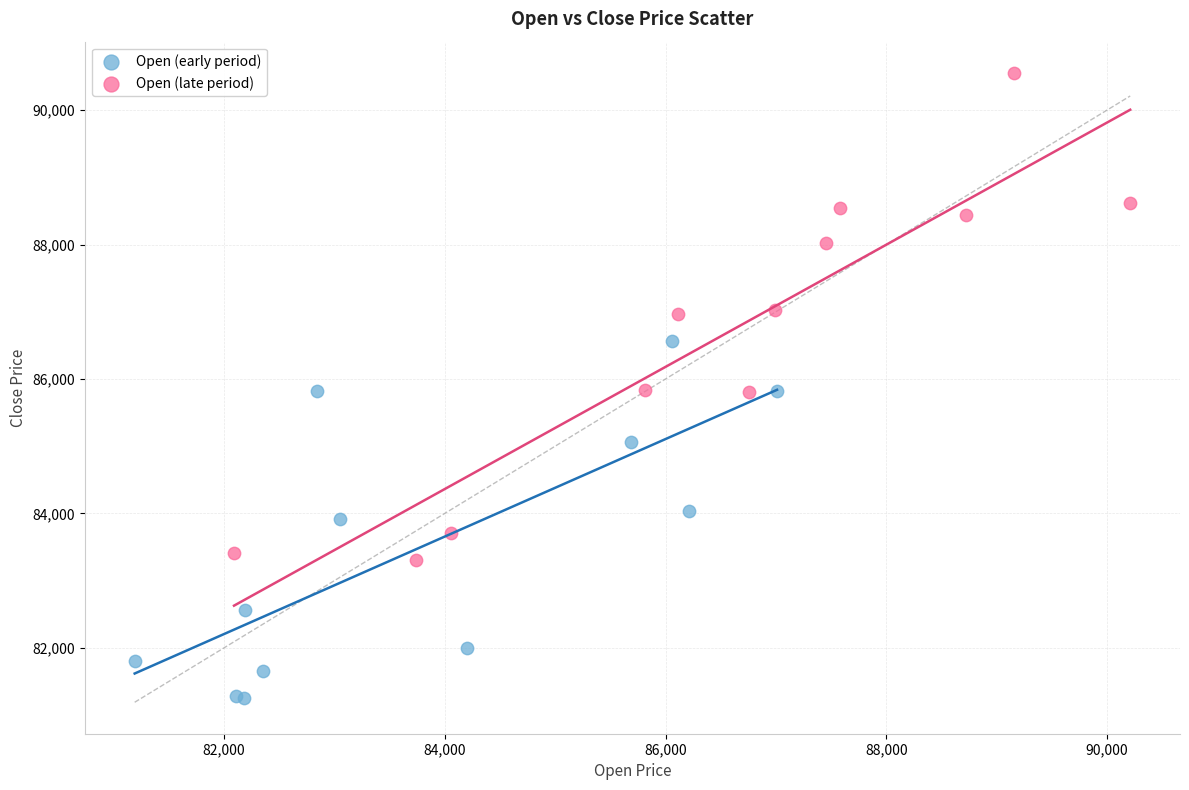

Which series reaches the maximum Y coordinate?

Open (late period)